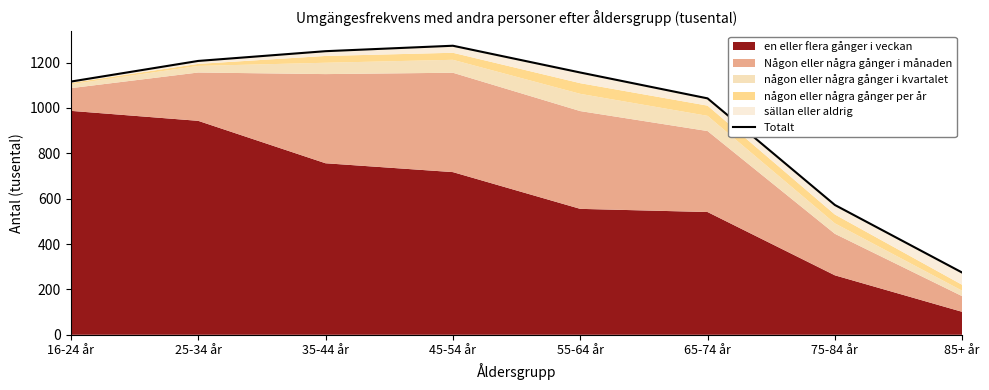

What is the difference between the maximum and second lowest values?

702